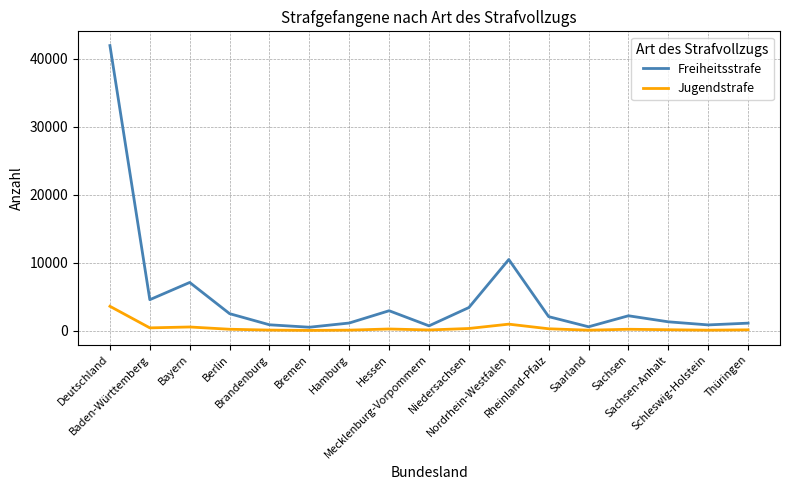

Which series has the largest range (max minus min)?

Freiheitsstrafe